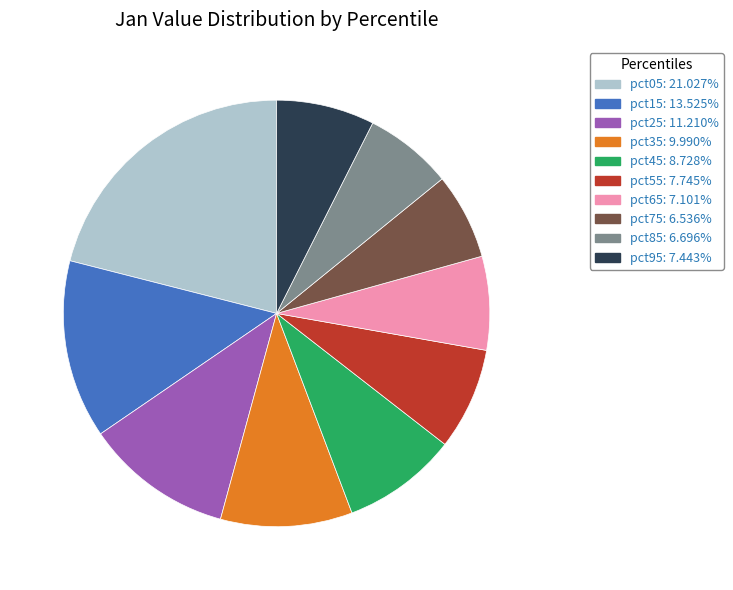

Is there any slice that represents more than half of the pie?

No